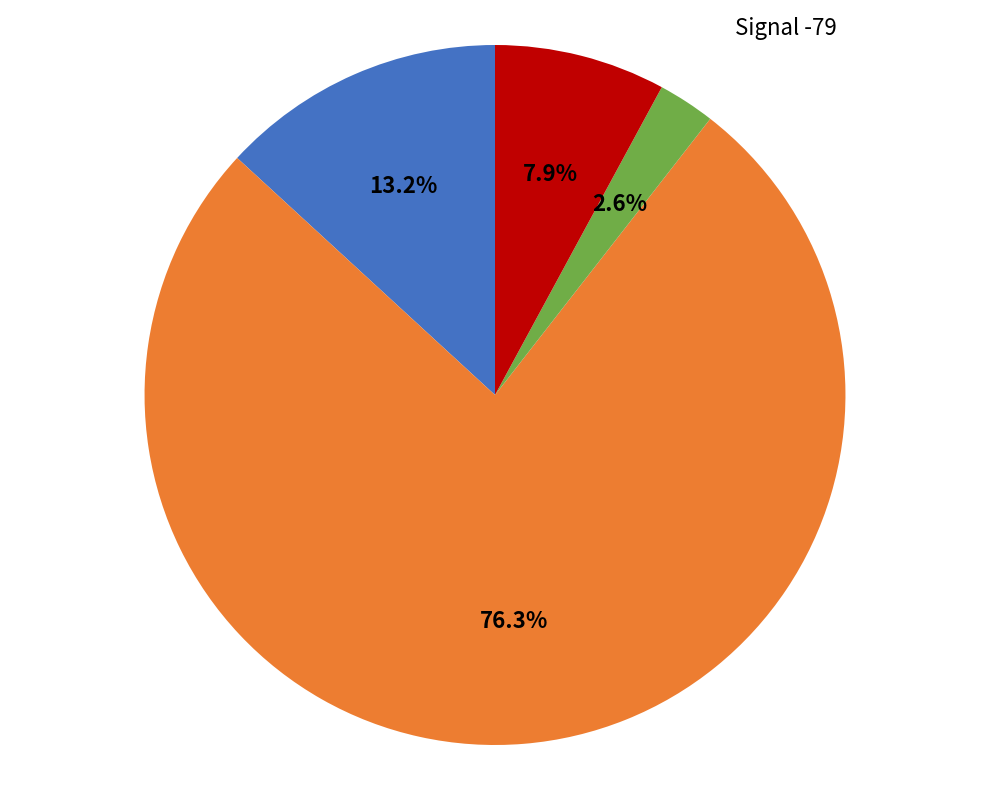

How many segments does this pie chart have?

4